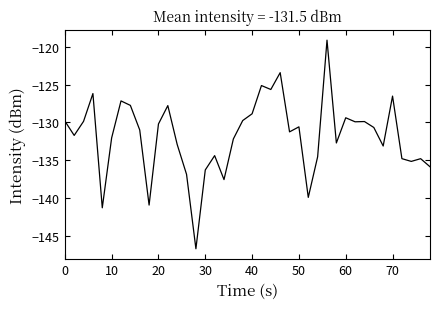

What is the greatest value displayed?

-119.1